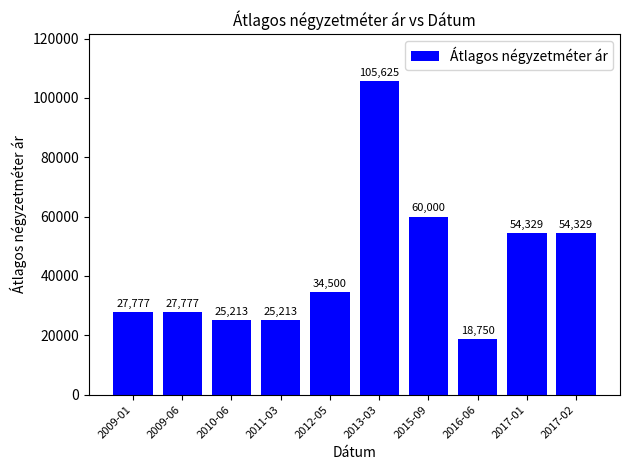

Which has a higher value, 2013-03 or 2012-05?

2013-03